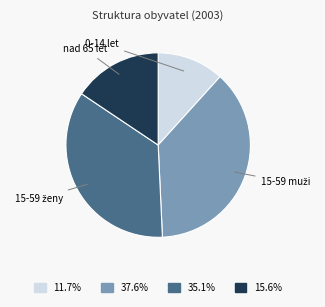

Does any single category account for the majority?

No